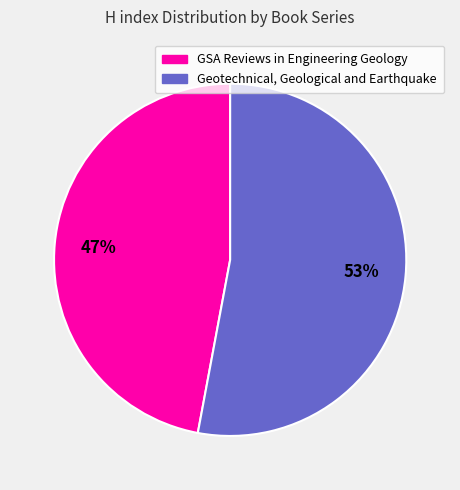

To the nearest percent, what is the combined percentage of Geotechnical, Geological and Earthquake and GSA Reviews in Engineering Geology?

100%